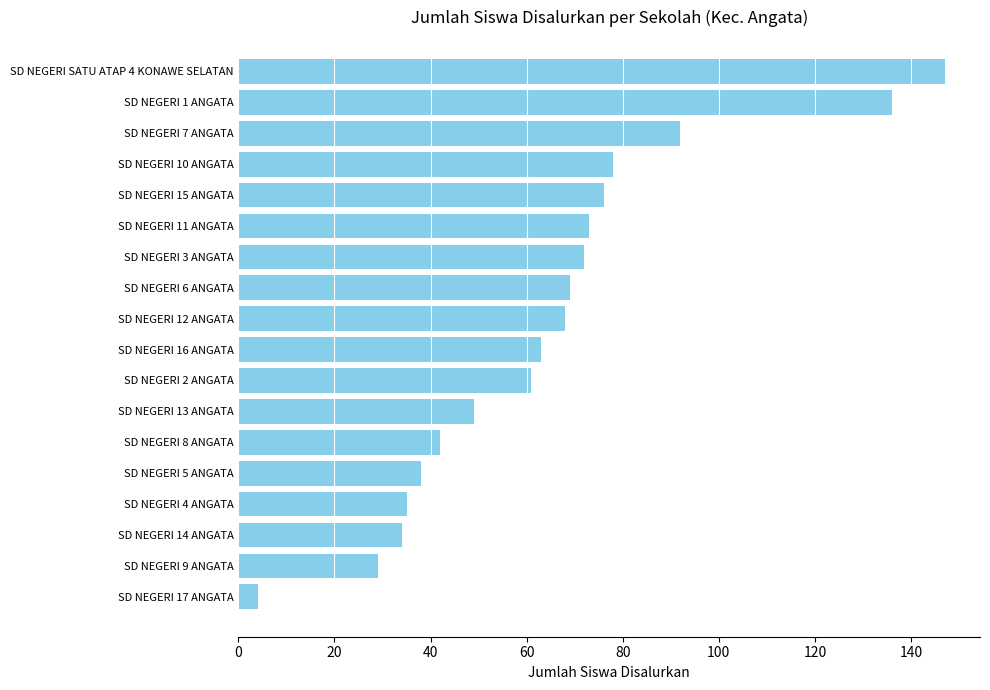

What is the change in value from SD NEGERI 9 ANGATA to SD NEGERI 14 ANGATA?

+5